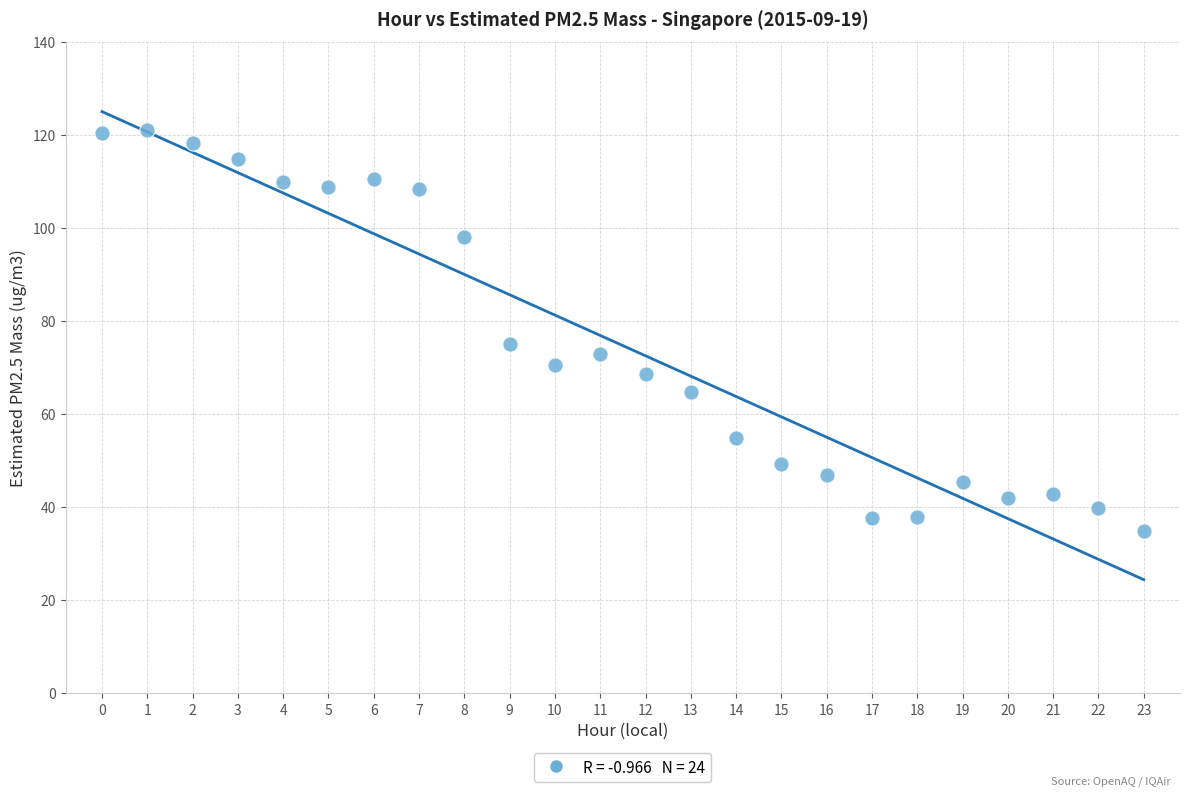

What Y value in the scatter plot is closest to 77?

75.0